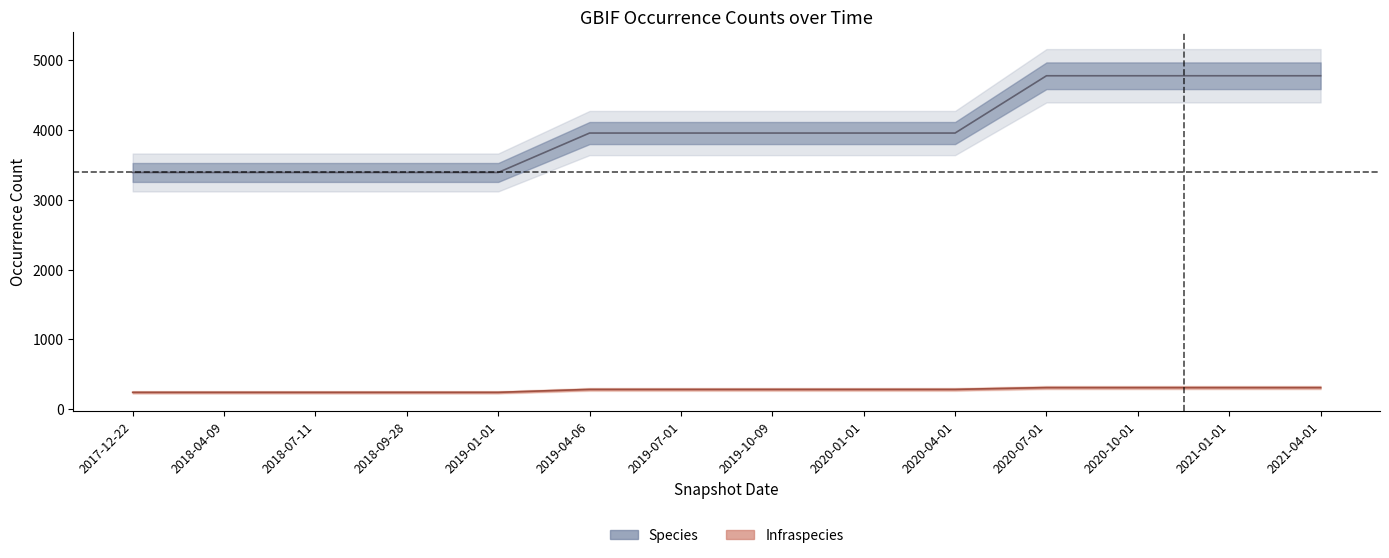

Which series has the widest spread of values?

Species